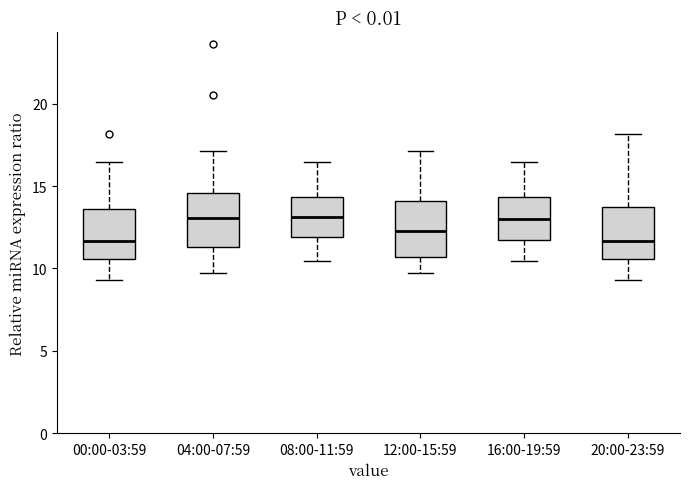

Reading left to right, read every box against the y-axis: the position of its median line, the range the box covers, and the ends of its whiskers. The values are not printed on the chart, so give them approximately, as read against the axis.

00:00-03:59: median 11.5, box 10.5 to 13.5, whiskers 9.5 to 16.5
04:00-07:59: median 13.0, box 11.5 to 14.5, whiskers 9.5 to 17.0
08:00-11:59: median 13.0, box 12.0 to 14.5, whiskers 10.5 to 16.5
12:00-15:59: median 12.5, box 10.5 to 14.0, whiskers 9.5 to 17.0
16:00-19:59: median 13.0, box 11.5 to 14.5, whiskers 10.5 to 16.5
20:00-23:59: median 11.5, box 10.5 to 13.5, whiskers 9.5 to 18.0